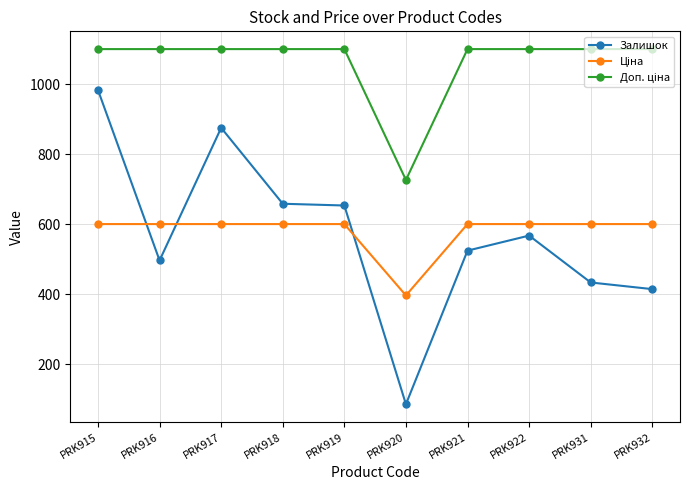

What is the greatest value displayed?

1100.0